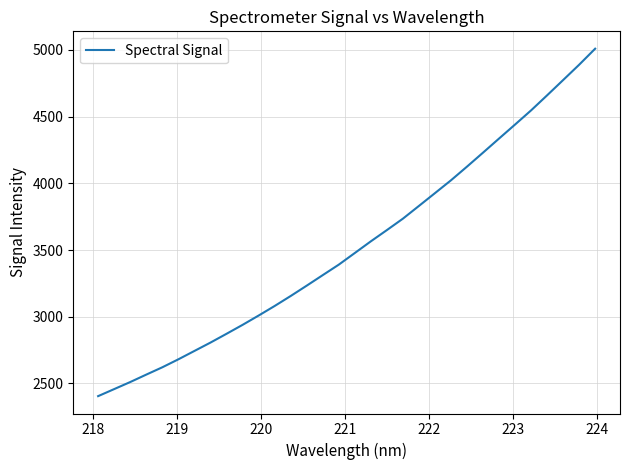

What is the difference between the maximum and minimum values?

2604.2